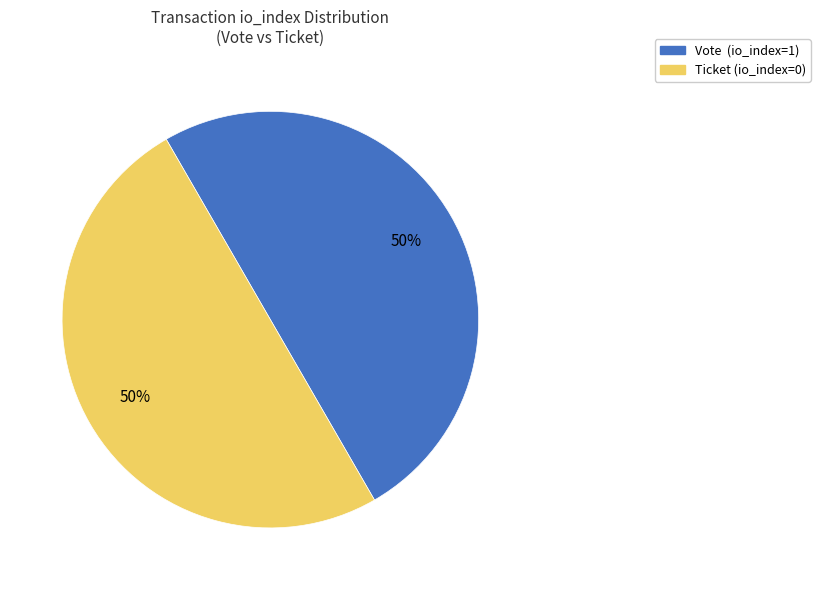

To the nearest percent, what is the average slice percentage?

50%